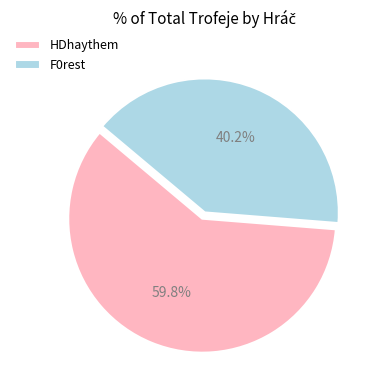

Which has a higher value, HDhaythem or F0rest?

HDhaythem